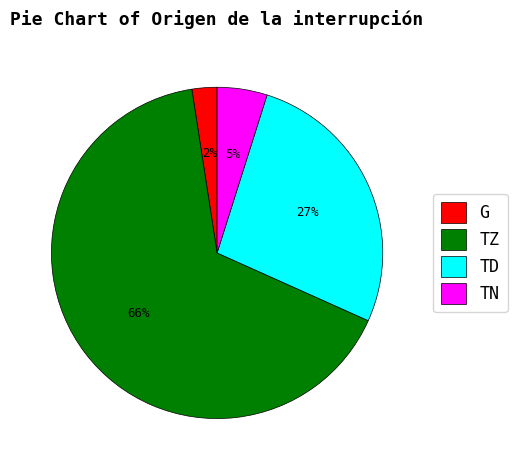

What is the majority slice?

TZ